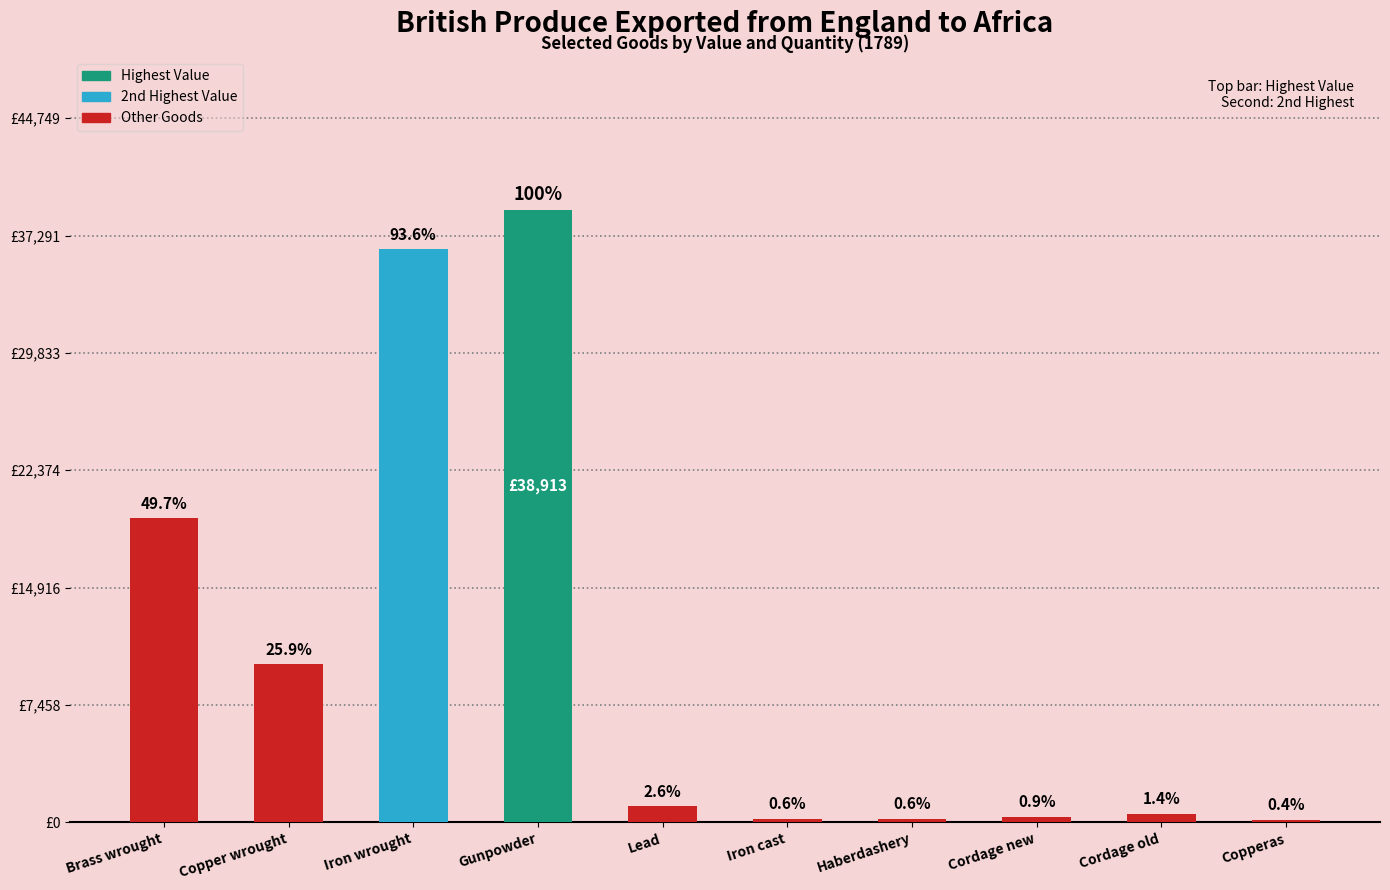

Are the bars horizontal?

No